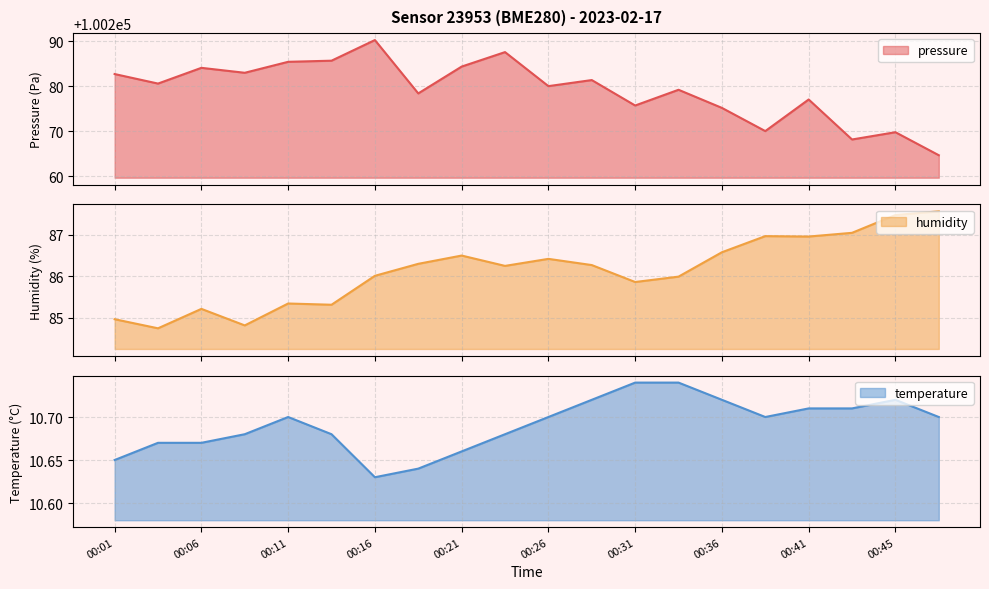

What is the difference between the maximum and minimum values in the temperature series?

0.1